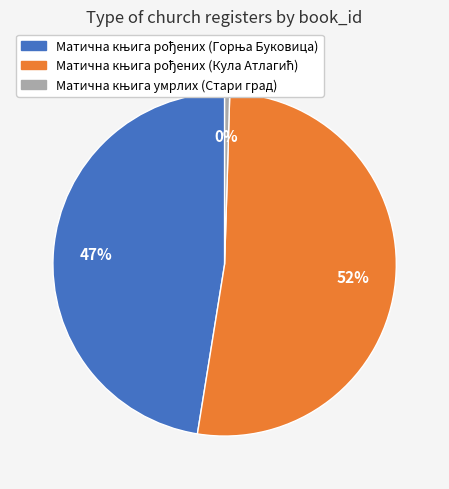

To the nearest percent, what is the average slice percentage?

33%